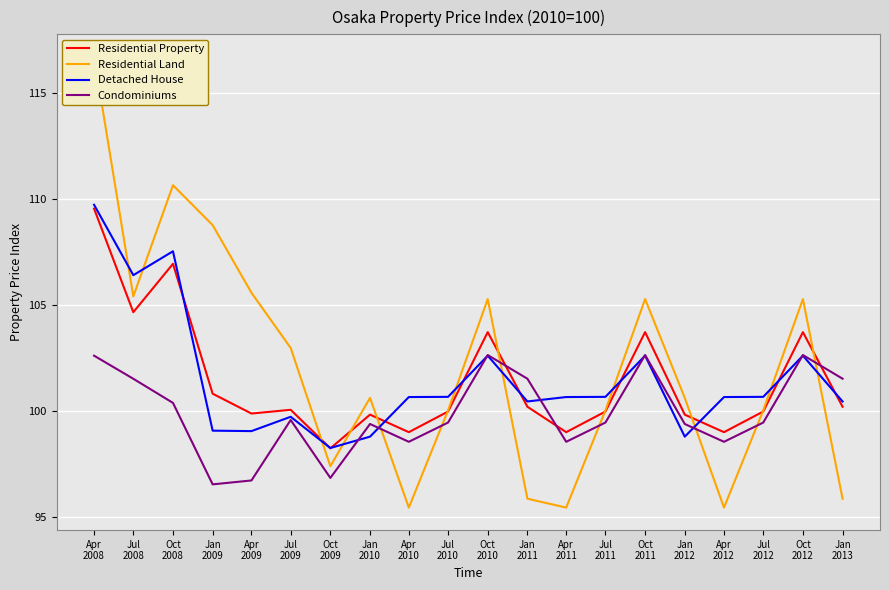

What position from the right is Apr
2012?

4